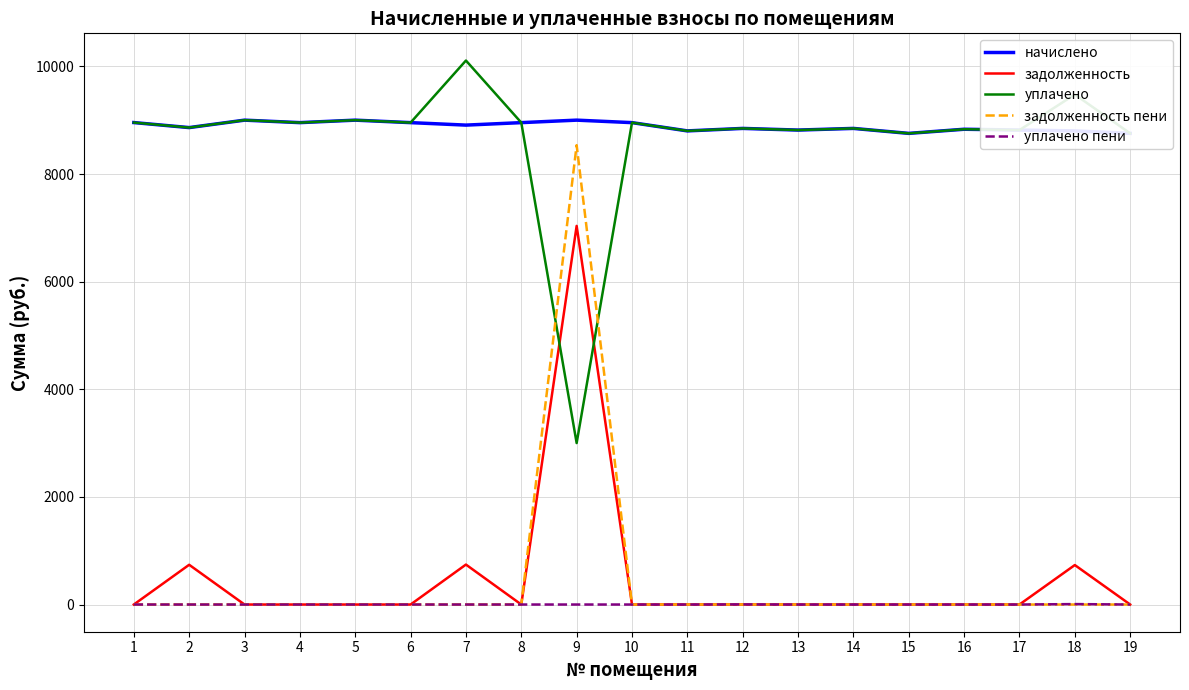

Rank the series by their maximum value, from highest to lowest.

уплачено, начислено, задолженность пени, задолженность, уплачено пени